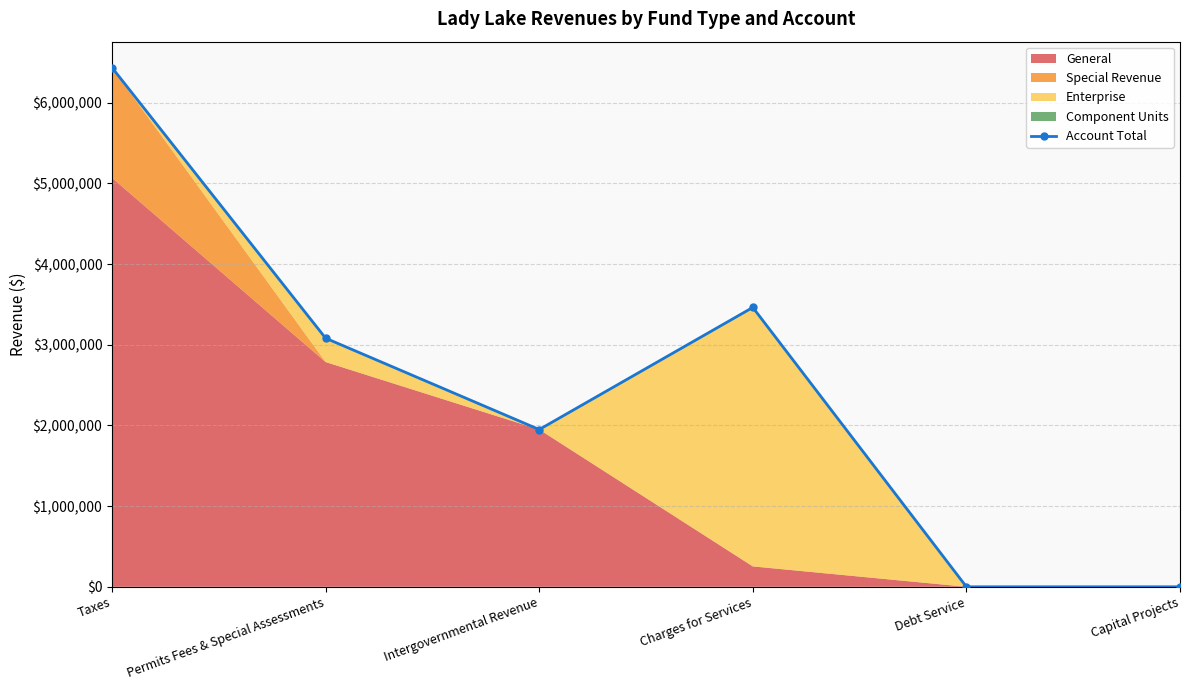

True or false: the data shows 1949676 at Intergovernmental Revenue.

True